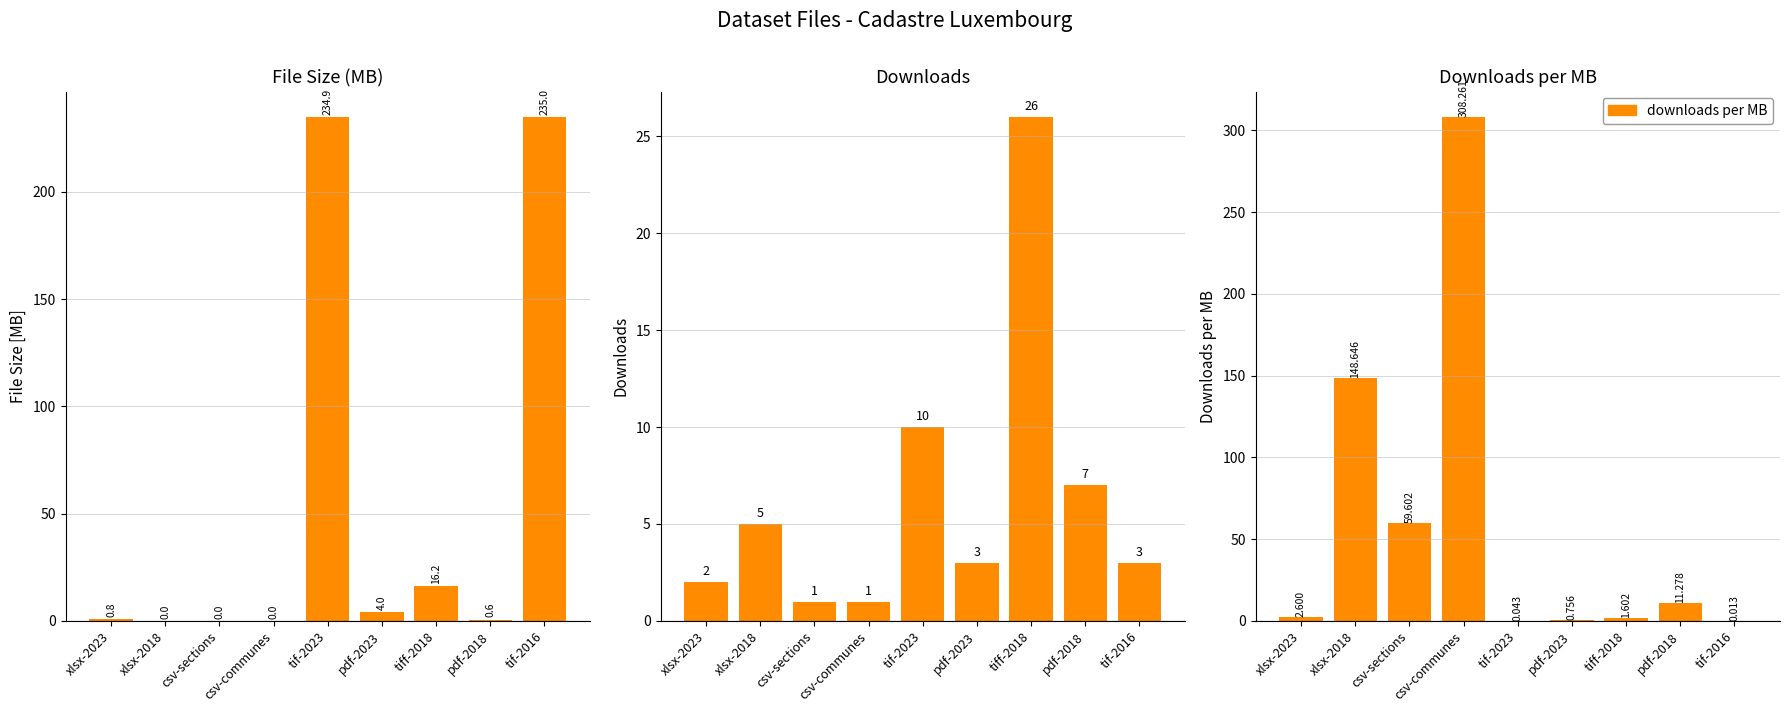

How many data points in downloads/MB are above 2?

5